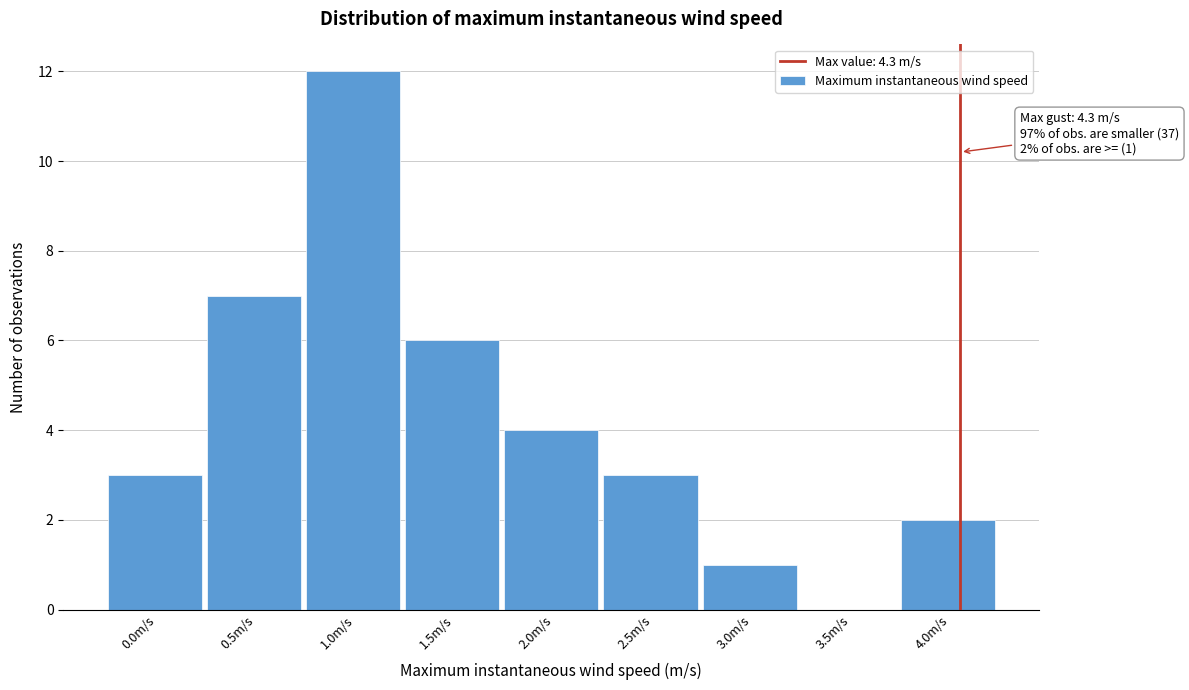

Reading left to right, what are all the values shown in this chart?

0.0m/s=3	0.5m/s=7	1.0m/s=12	1.5m/s=6	2.0m/s=4	2.5m/s=3	3.0m/s=1	3.5m/s=0	4.0m/s=2